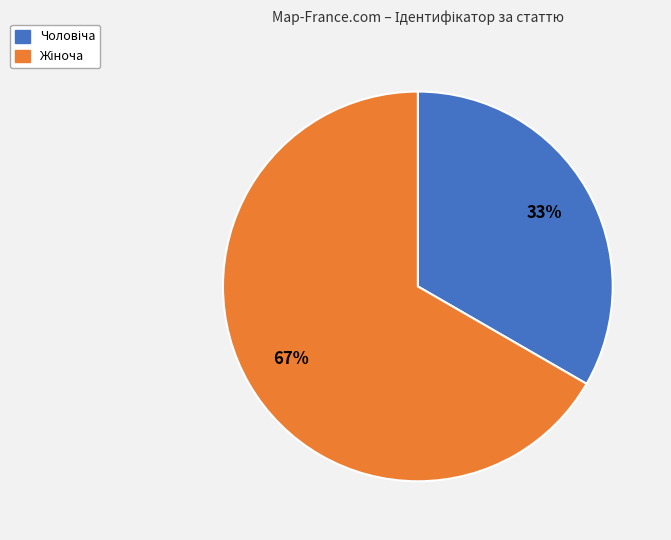

To the nearest percent, what is the average slice percentage?

50%